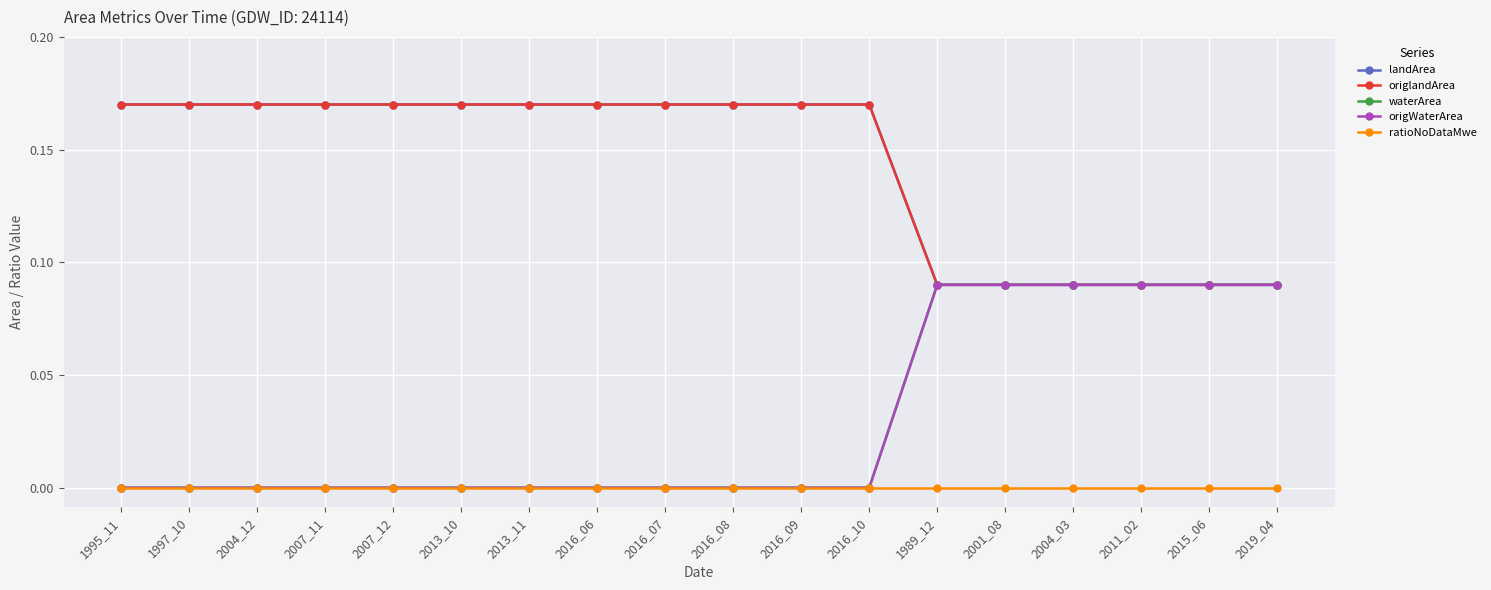

True or false: ratioNoDataMwe has more than 1 points higher than both neighbors.

False